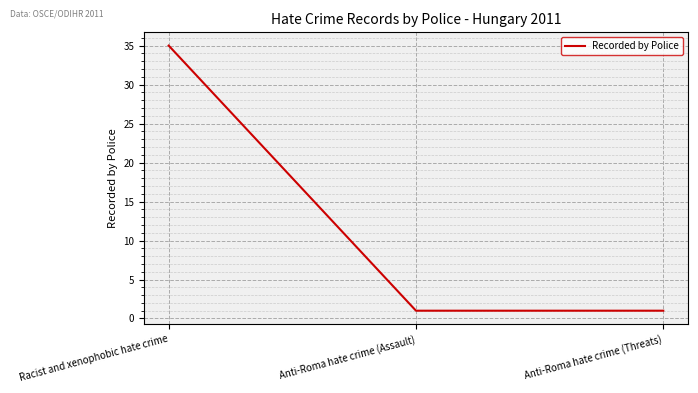

What position from the right is Anti-Roma hate crime (Threats)?

1